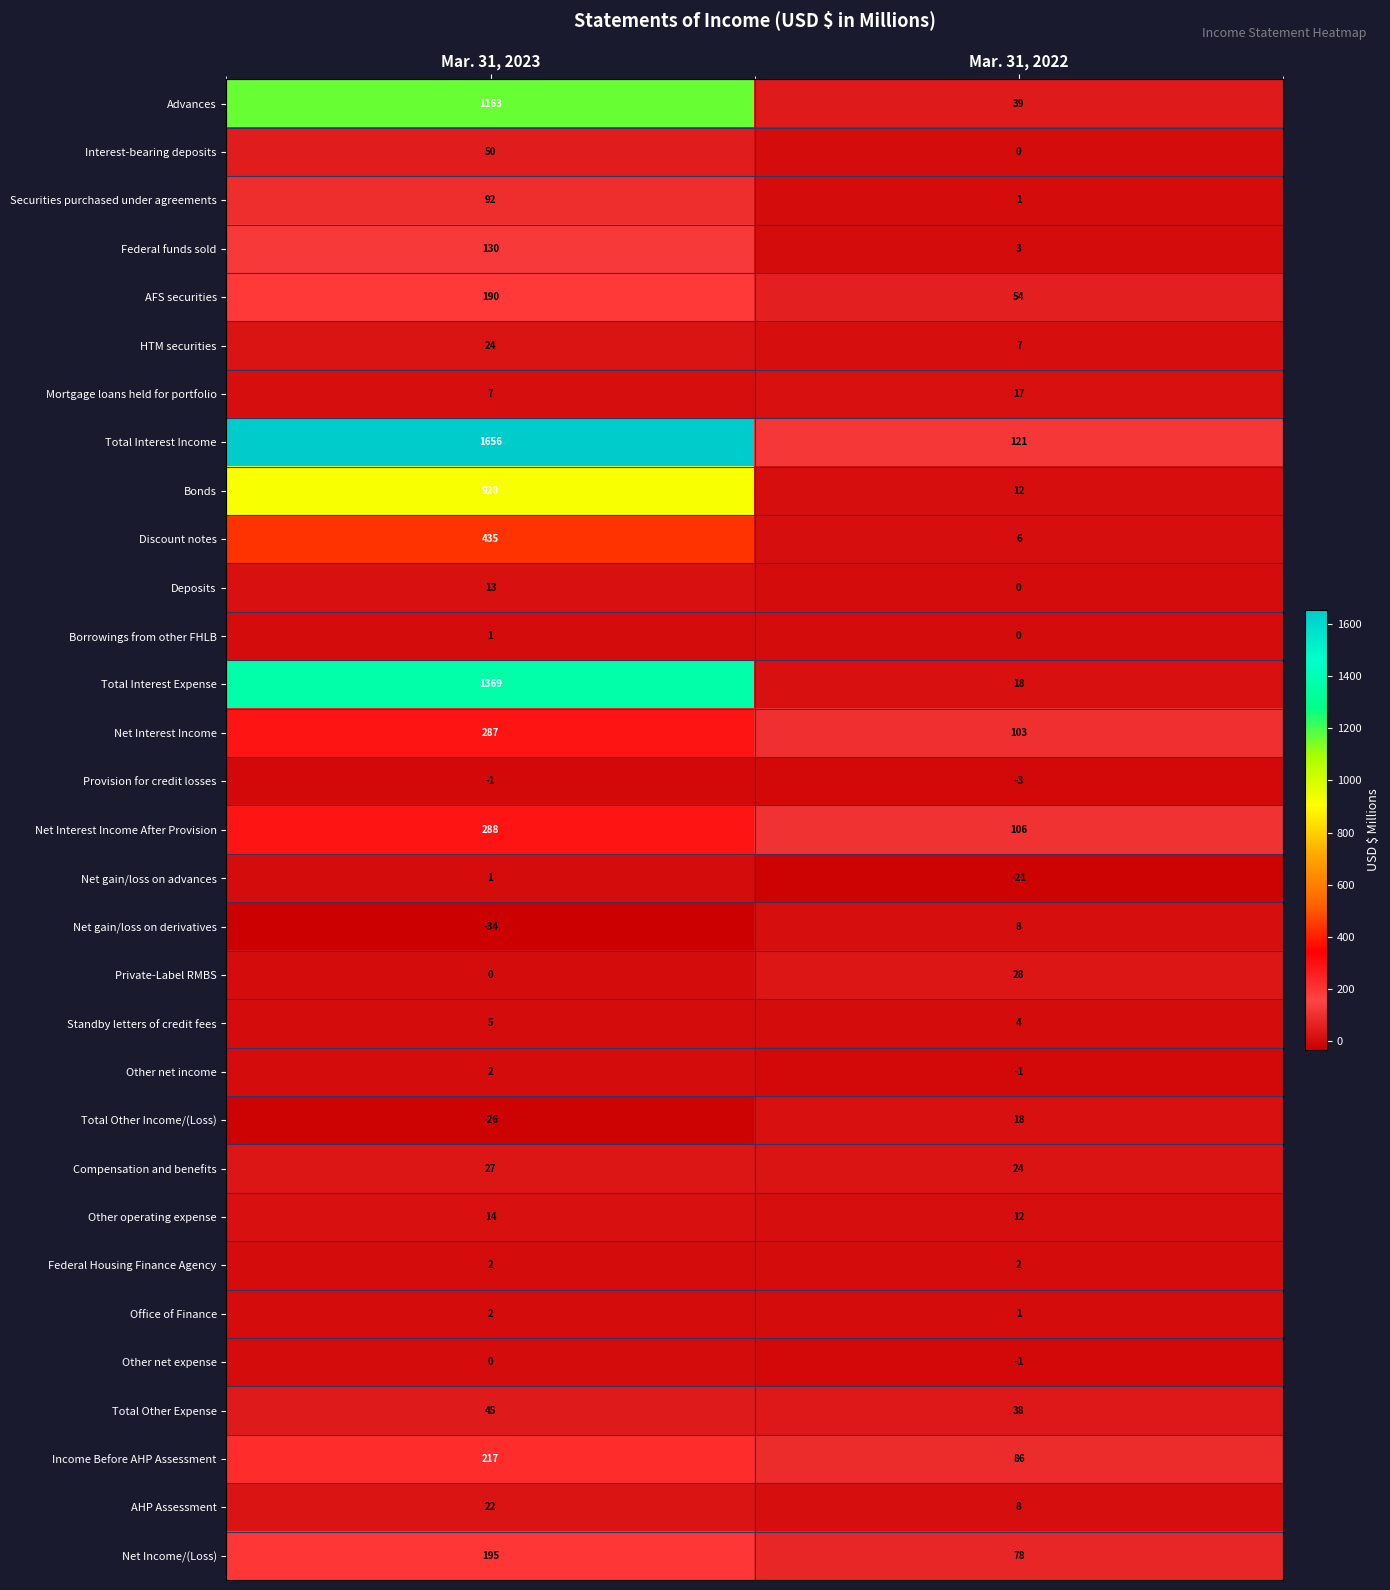

Is it true that HTM securities equals 24 at Mar. 31, 2023?

True